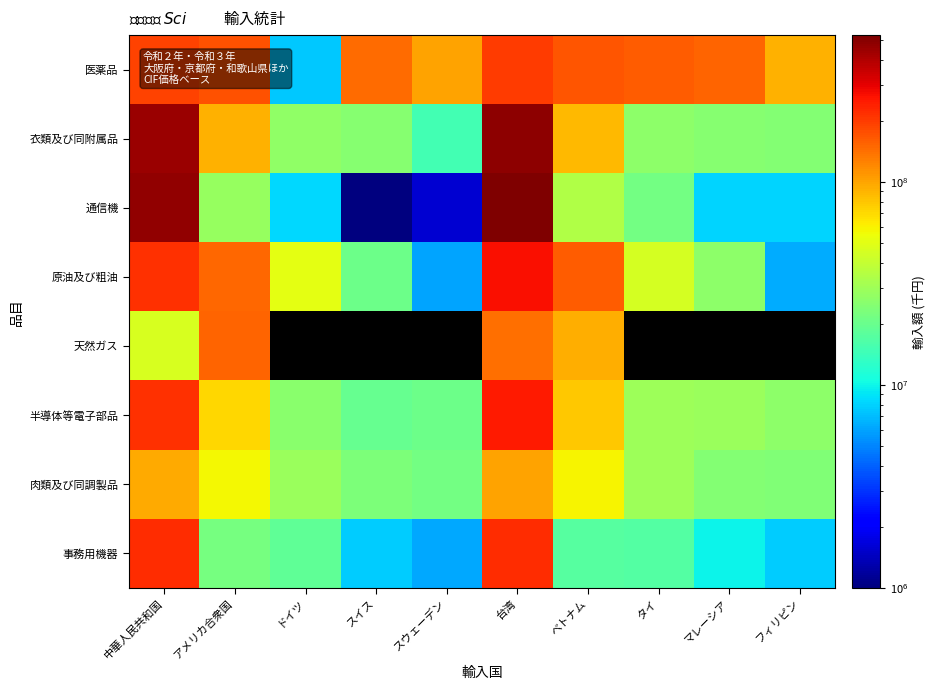

At which category is the sum across all series the highest?

台湾